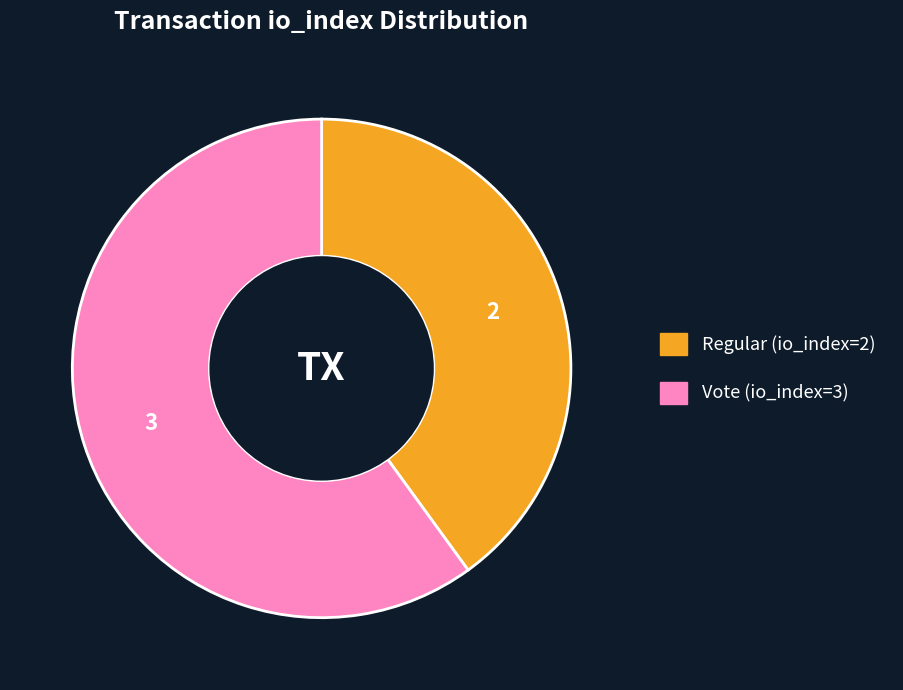

What is the ratio of the value at Vote (io_index=3) to the value at Regular (io_index=2)?

1.5